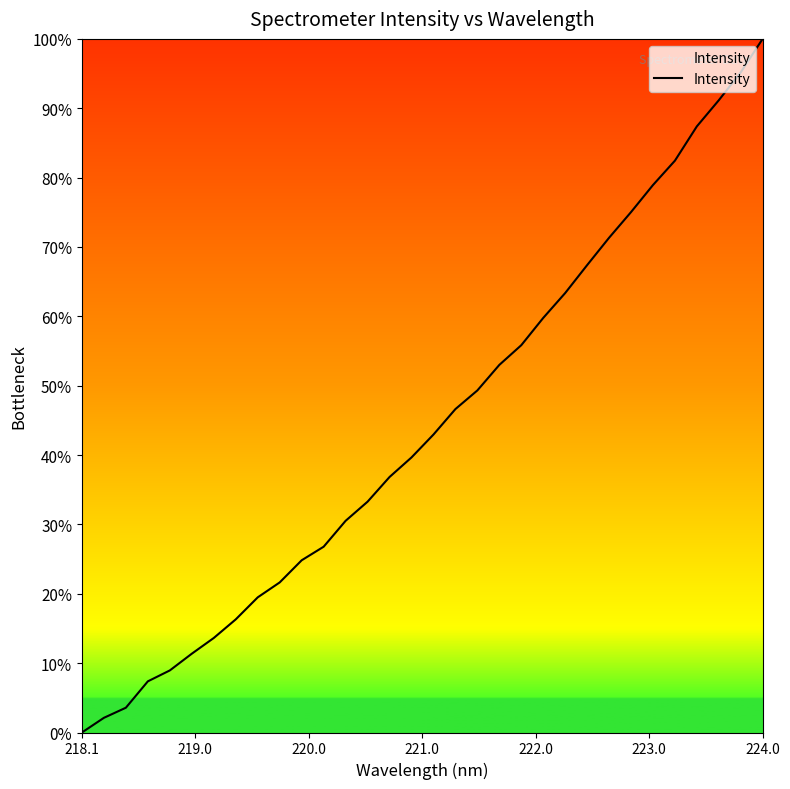

How many values are below 42?

16